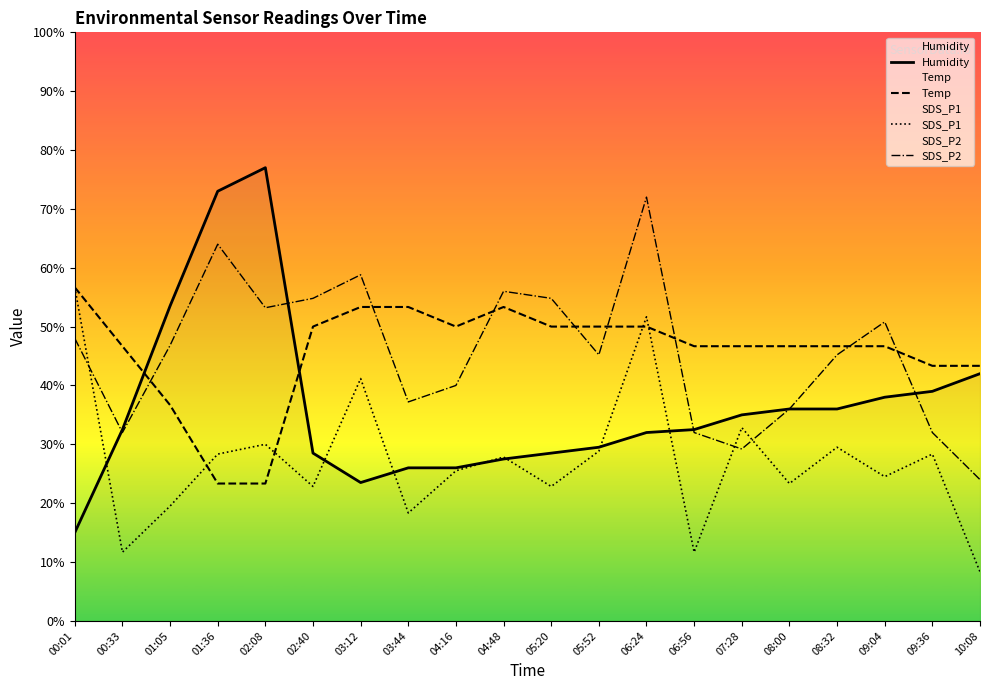

Where is the first local maximum for Humidity?

02:08